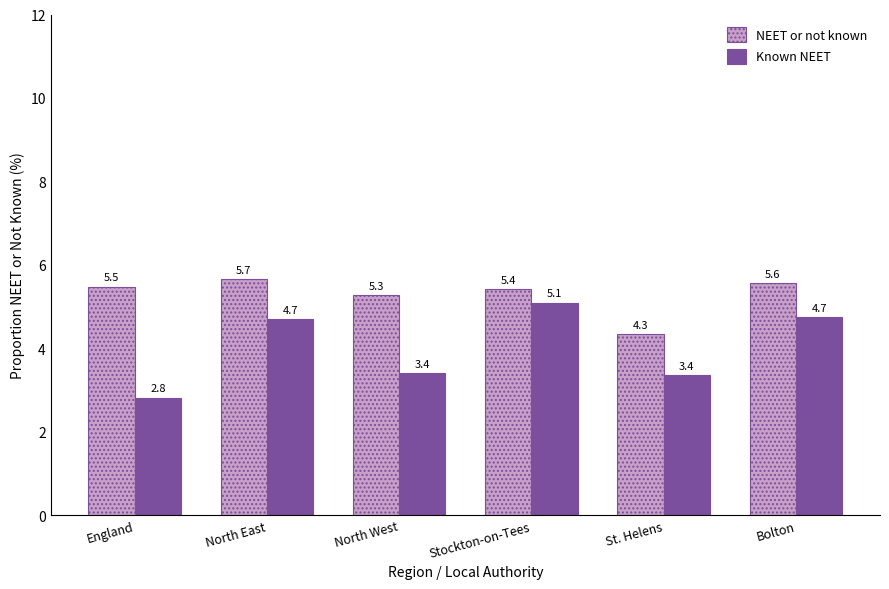

Which series has the largest range (max minus min)?

Known NEET